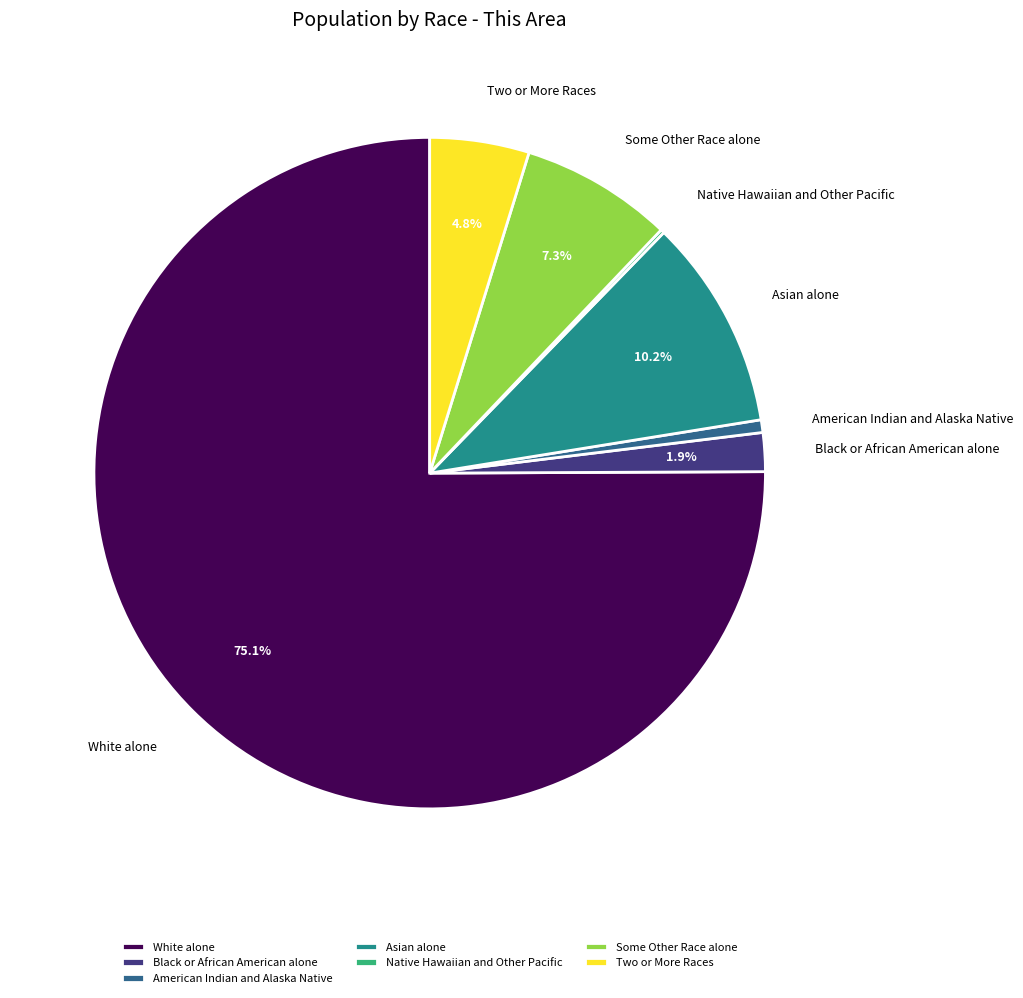

Between White alone and Some Other Race alone, which is larger?

White alone